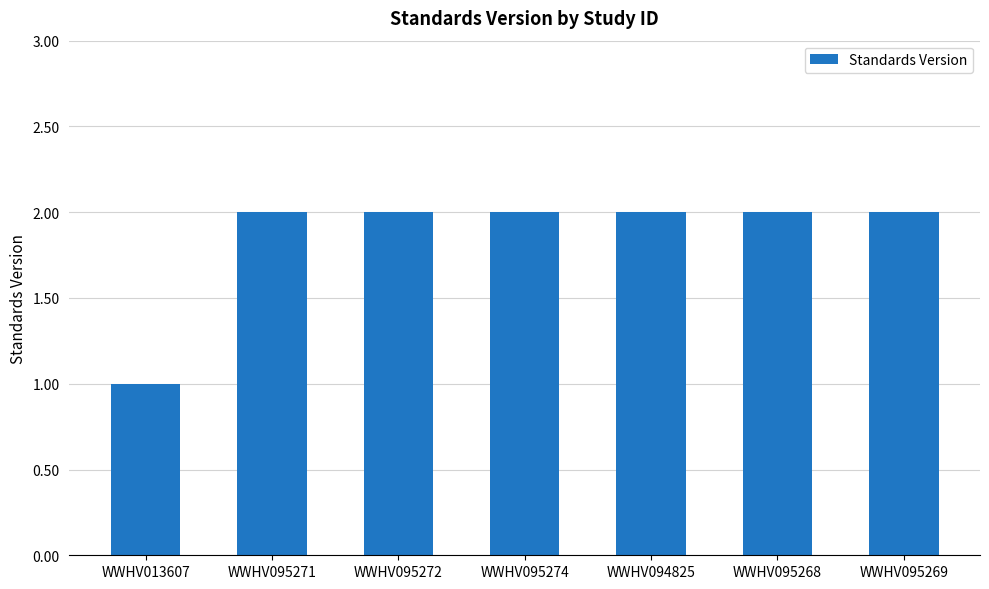

What is the label of the 1st bar from the left?

WWHV013607